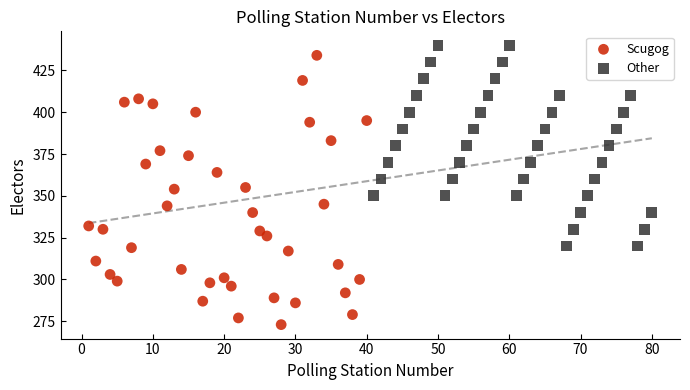

Which series contains the lowest Y value?

Scugog